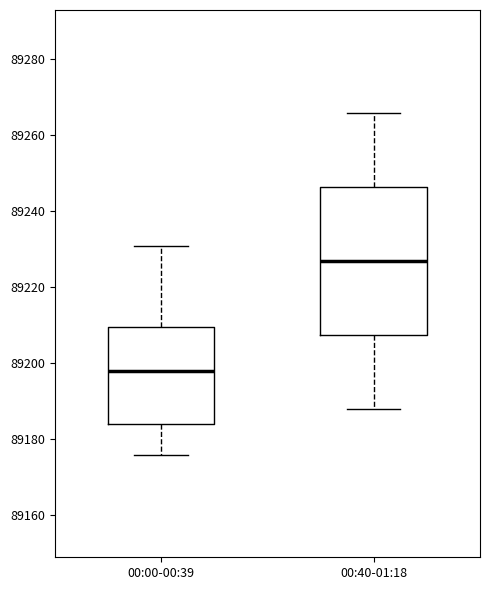

Where is the lower edge of the box for 00:00-00:39 on the y-axis? The values are not printed on the chart, so give them approximately, as read against the axis.

89184